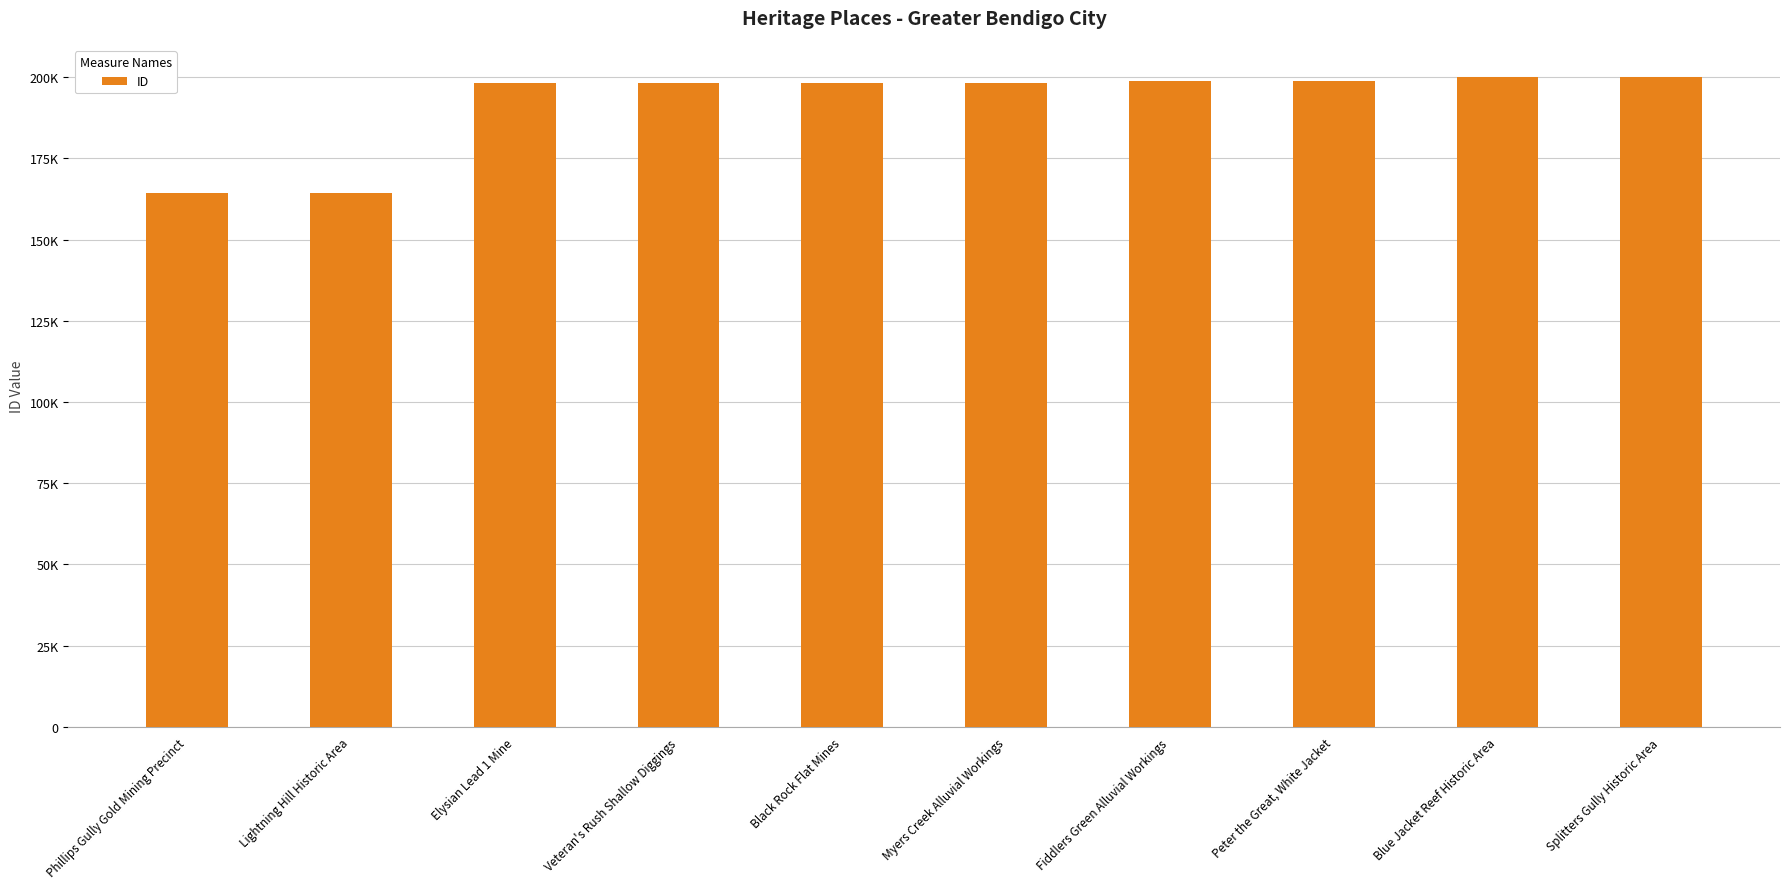

Are the bars horizontal?

No